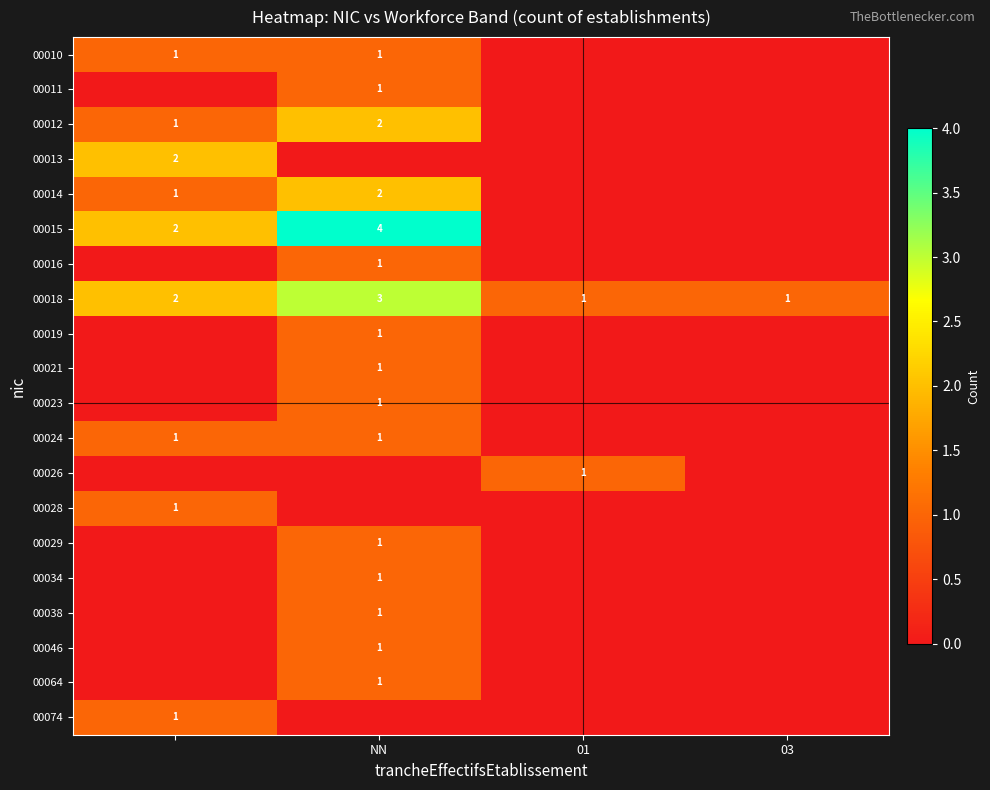

True or false: 00019 has a value of 1 at NN.

True